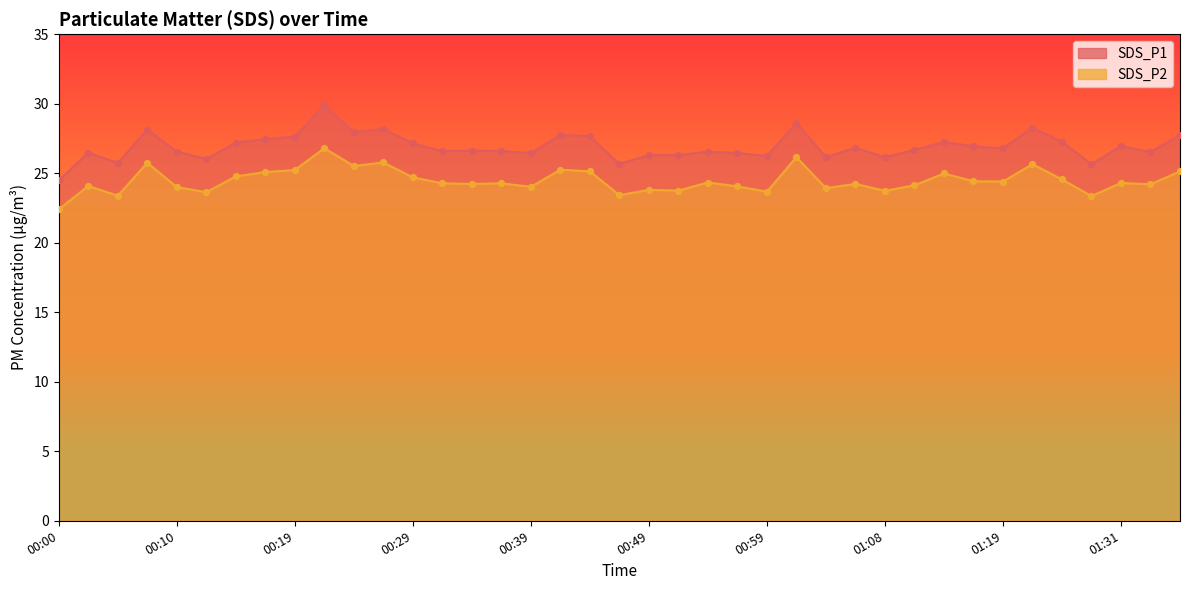

Which series reaches the minimum Y coordinate?

SDS_P2